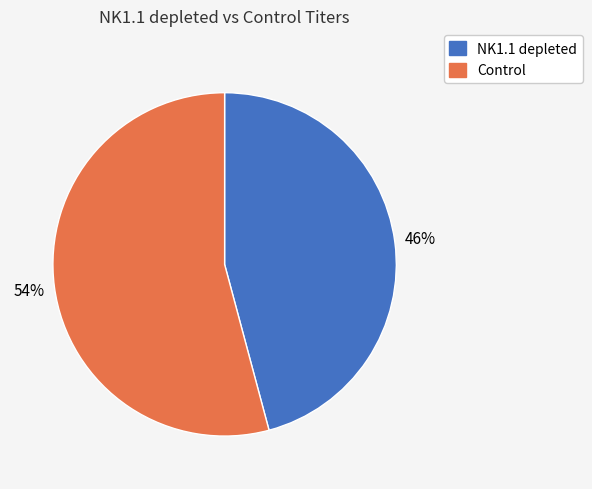

To the nearest percent, what is the difference between the largest and smallest slice percentages?

8%